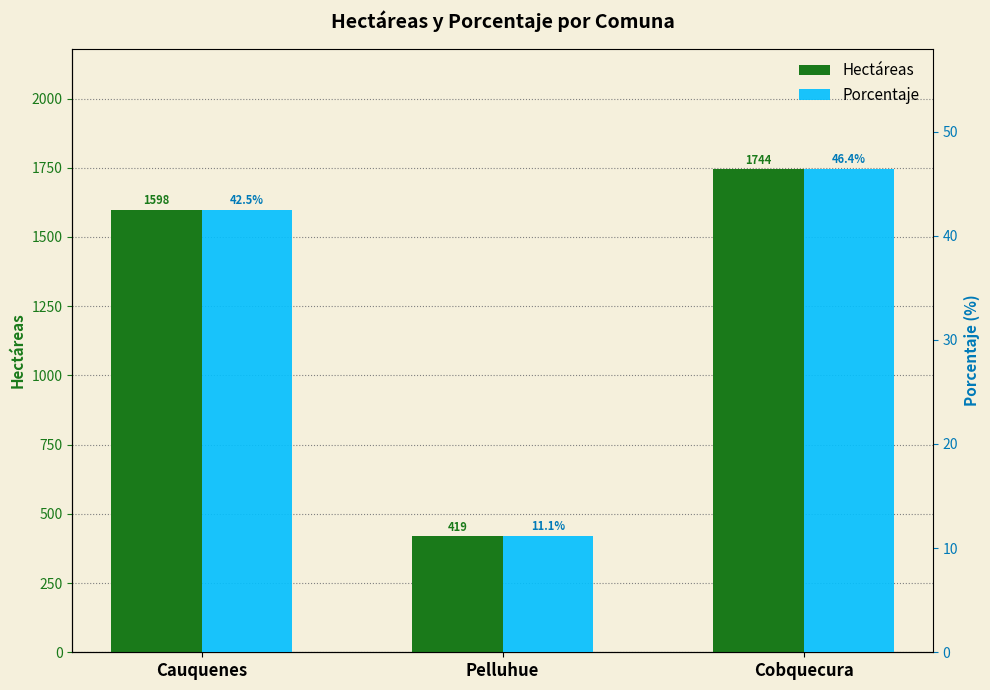

What is the label of the 1st bar from the right?

Cobquecura